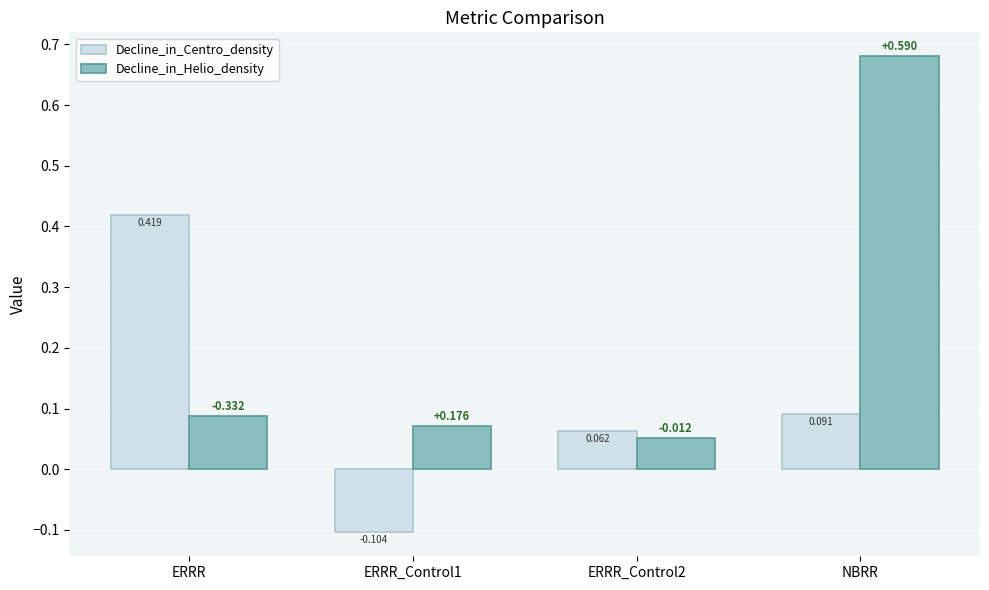

At which label does Decline_in_Helio_density reach its peak?

NBRR